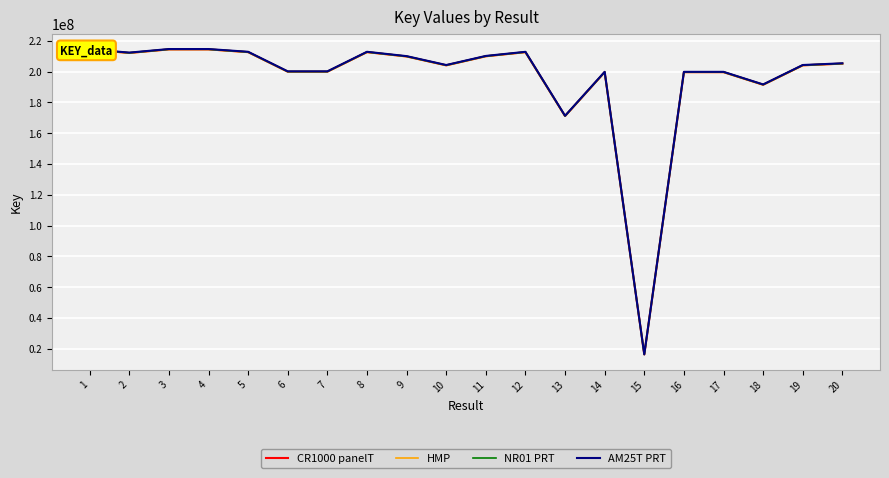

Rank the series by their average value, from lowest to highest.

HMP, CR1000 panelT, NR01 PRT, AM25T PRT